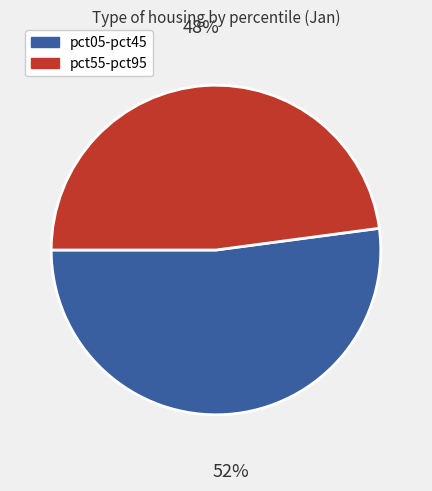

Is there a majority slice in this chart?

Yes